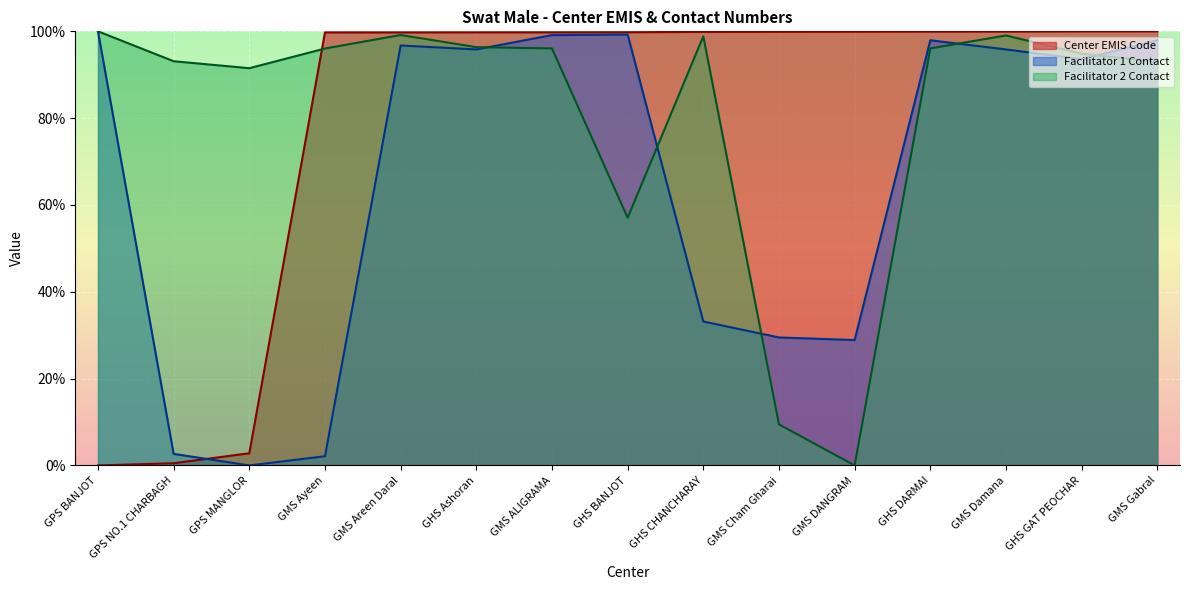

Rank the series at GMS Gabral from lowest to highest value.

Facilitator 2 Contact, Facilitator 1 Contact, Center EMIS Code